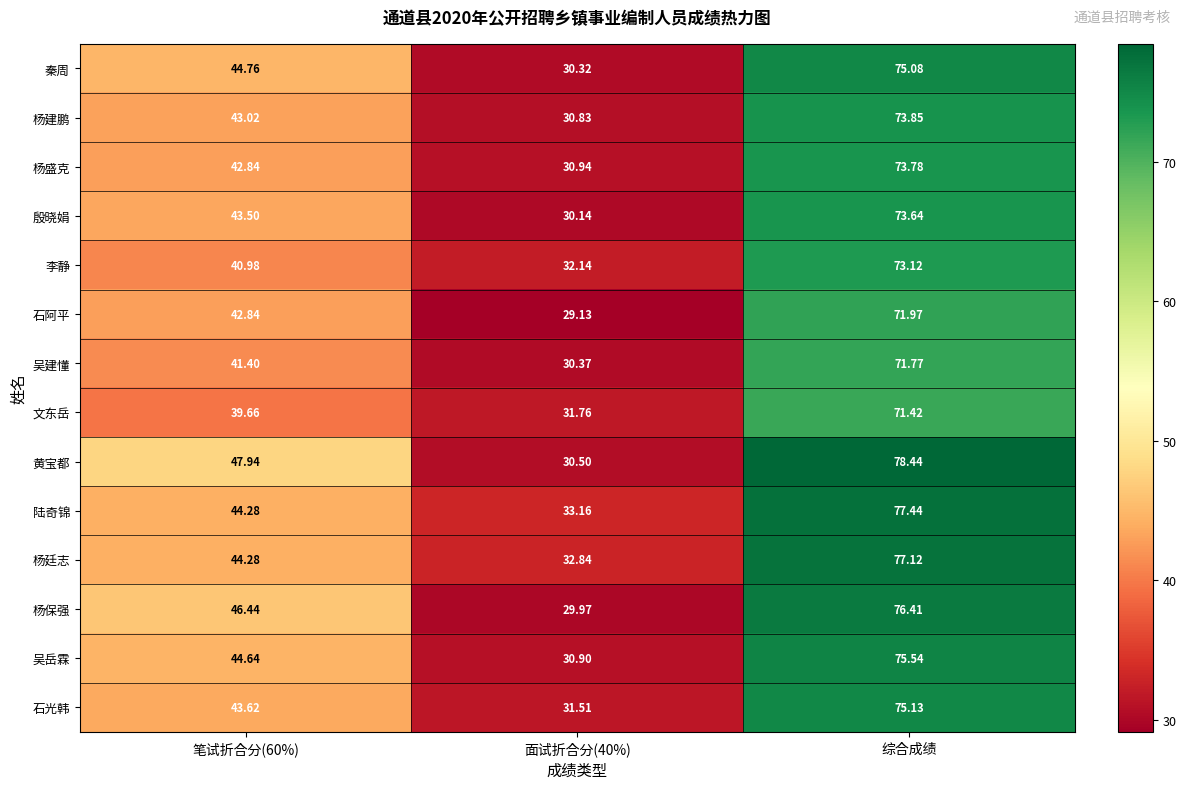

Rank the series by their maximum value, from highest to lowest.

黄宝都, 陆奇锦, 杨廷志, 杨保强, 吴岳霖, 石光韩, 秦周, 杨建鹏, 杨盛克, 殷晓娟, 李静, 石阿平, 吴建懂, 文东岳